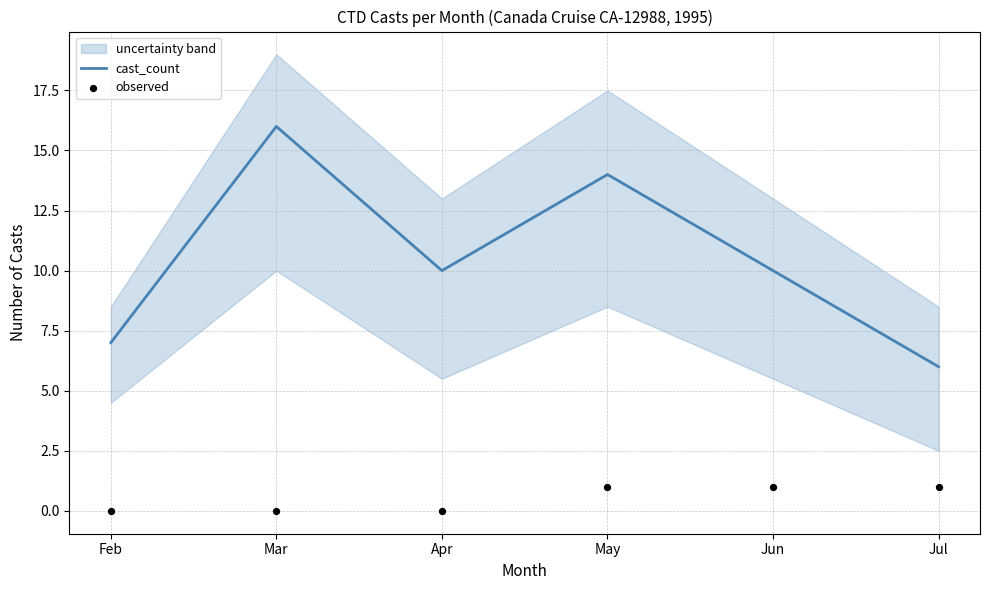

At how many categories does at least one series exceed 2?

6